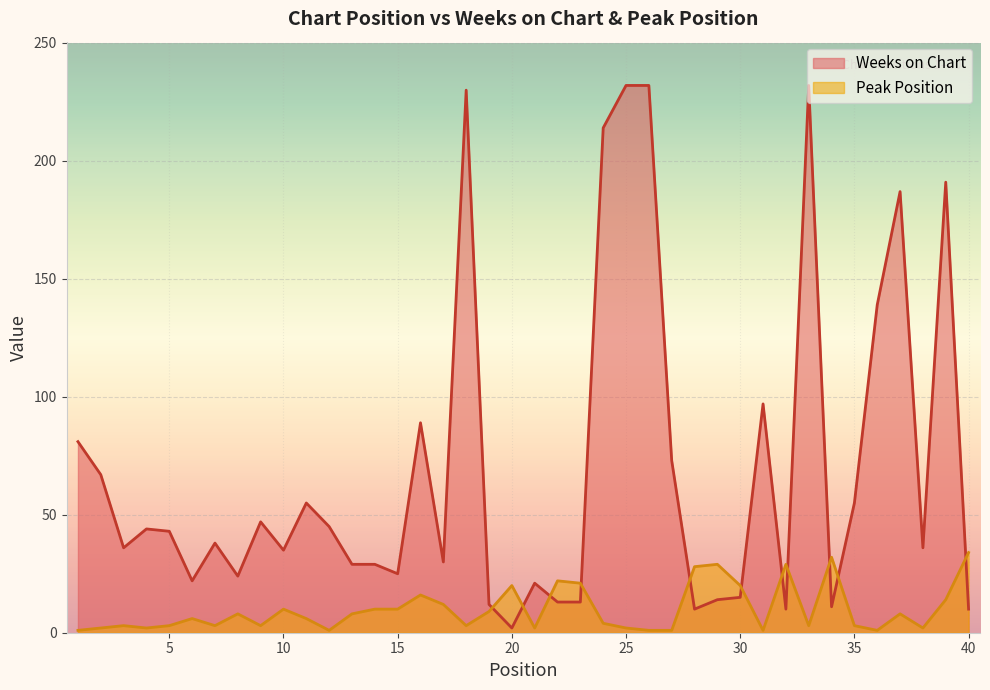

The value of Weeks on Chart at 20 is 2. True or false?

True